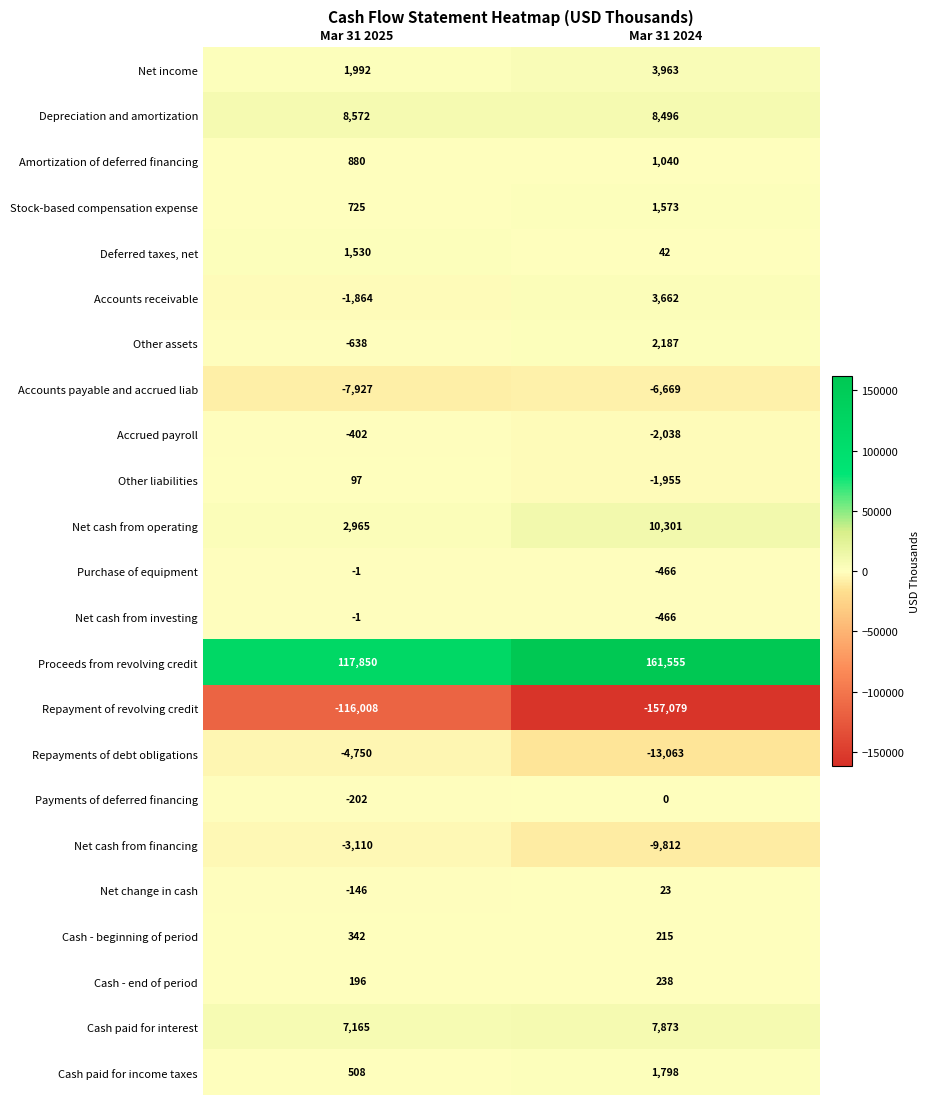

What is the sum of all Cash - end of period values?

434